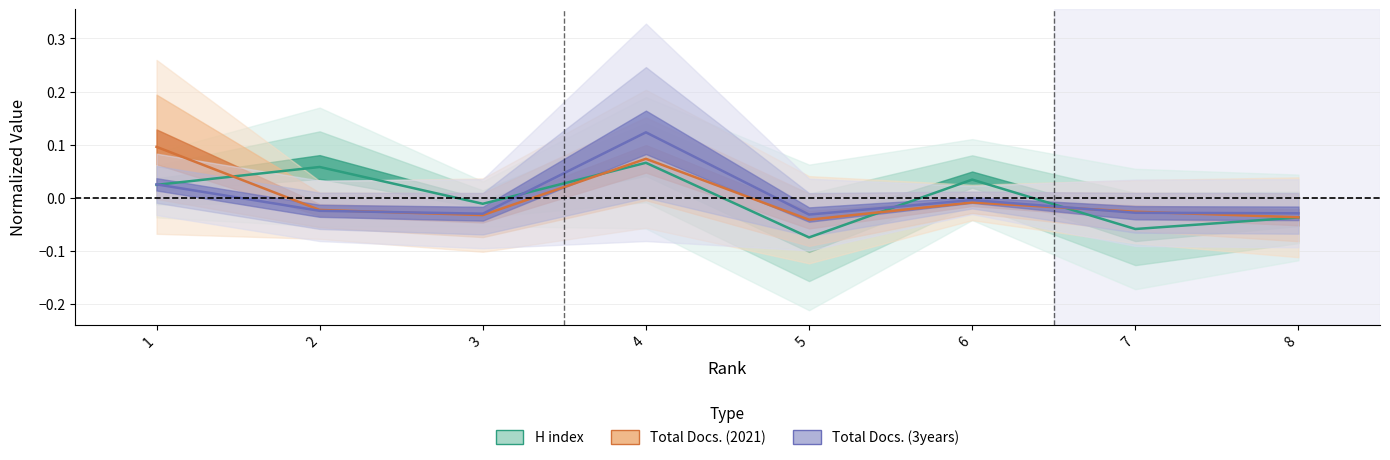

Rank the series by their average value, from lowest to highest.

Total Docs. (2021), Total Docs. (3years), H index